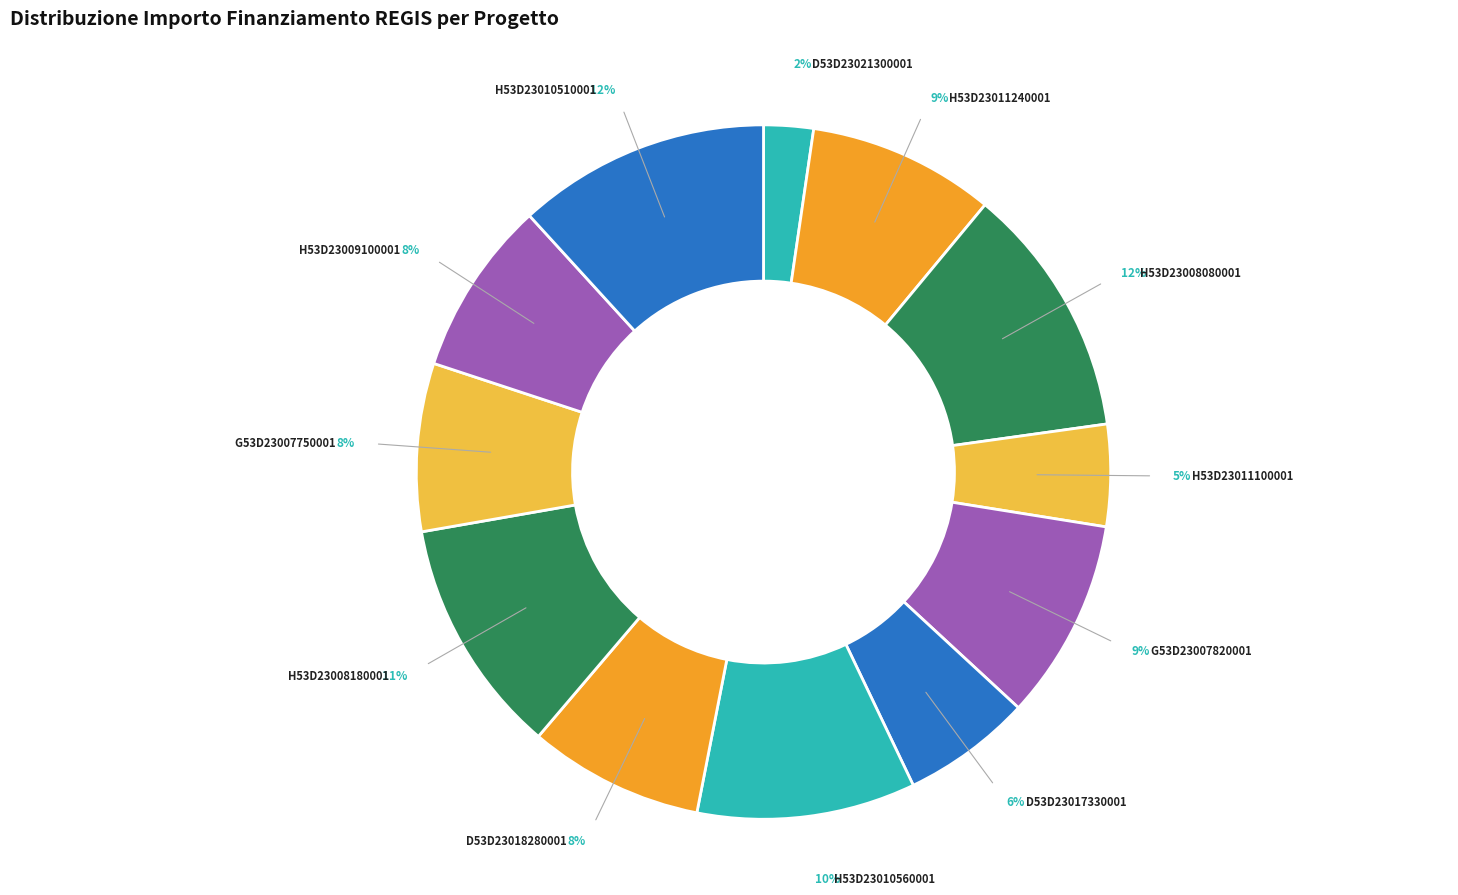

To the nearest percent, what is the combined percentage of G53D23007820001 and H53D23011240001?

18%